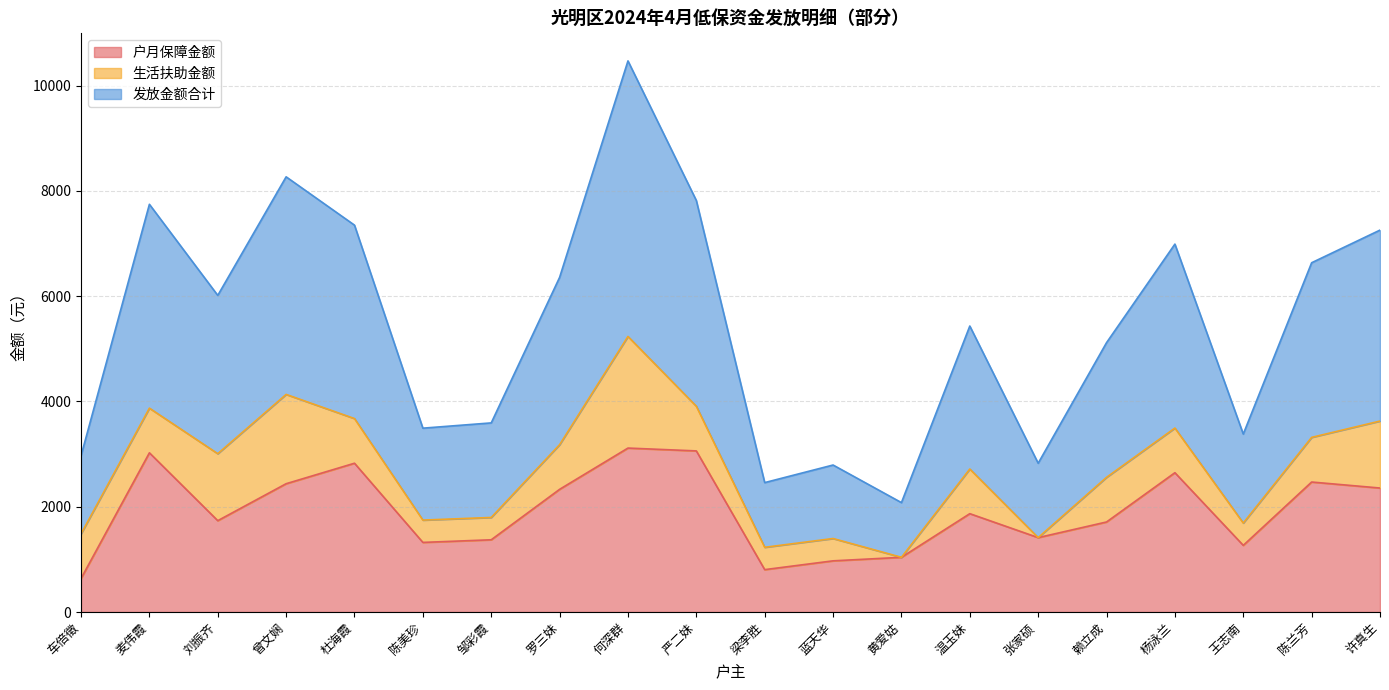

What is the maximum value for 户月保障金额?

3114